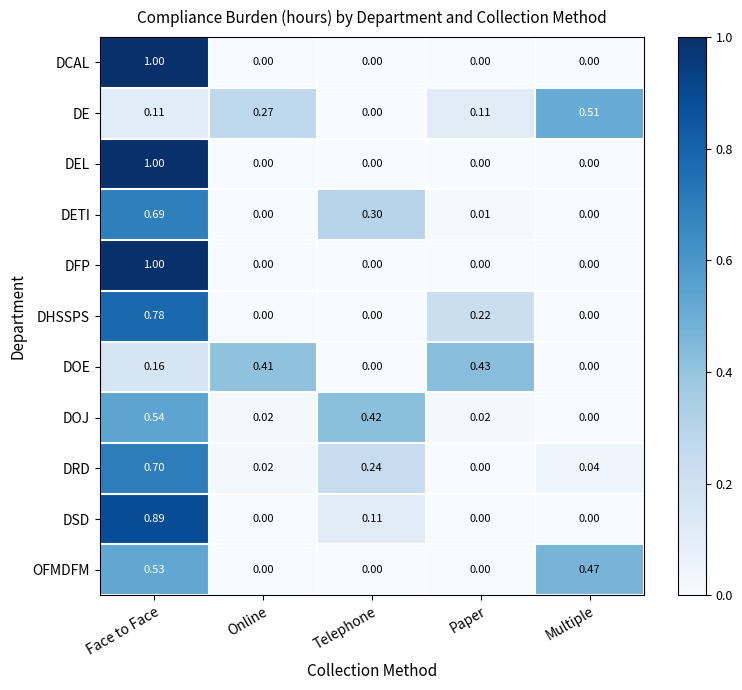

How many categories are shown in the chart?

5